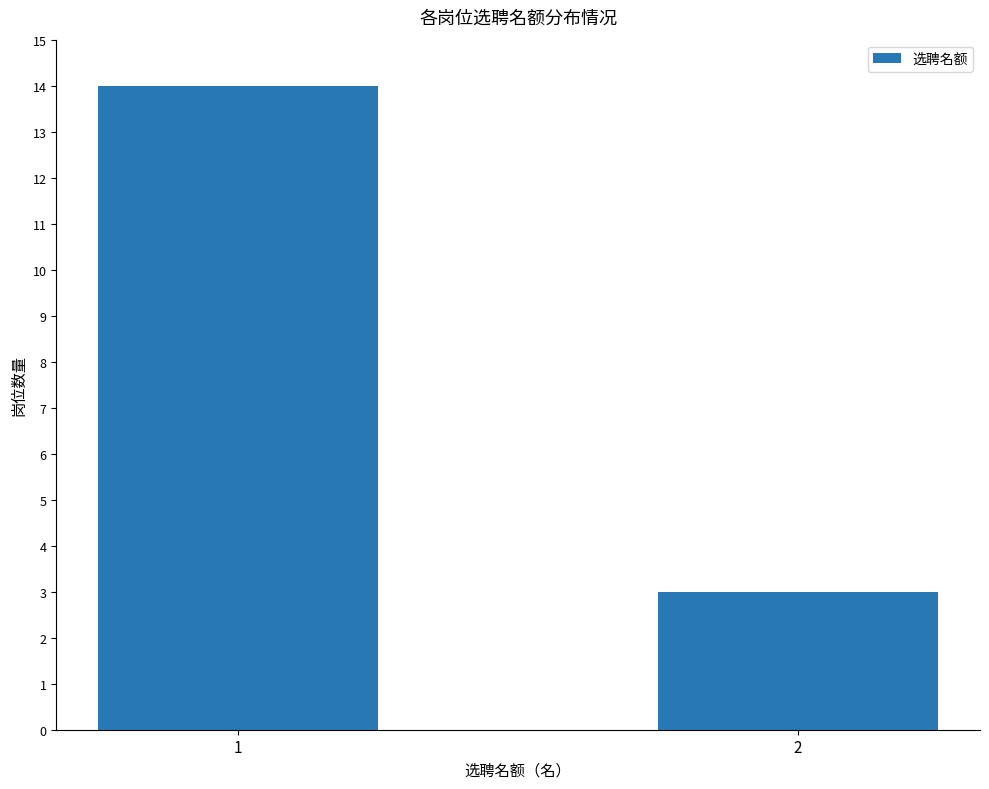

True or false: the data shows 14 at 1.

True